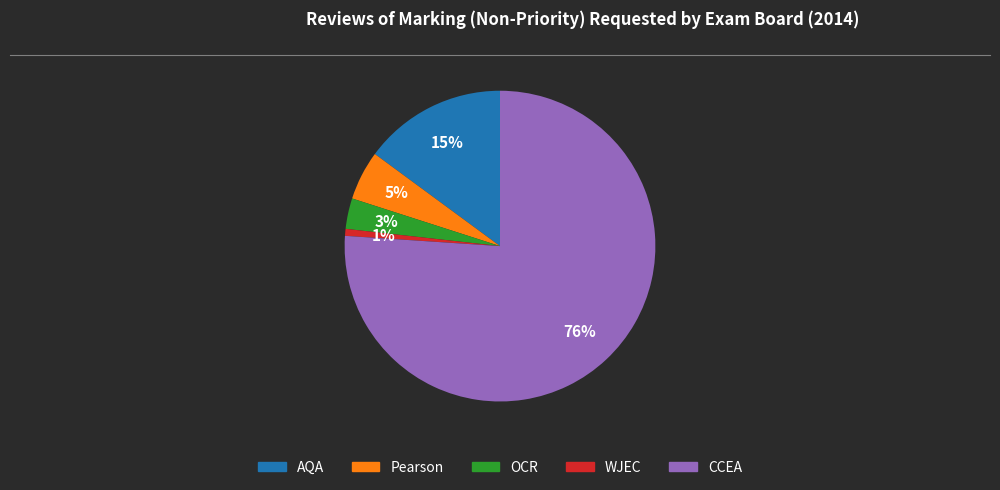

Do CCEA and AQA together represent more than half of the pie?

Yes